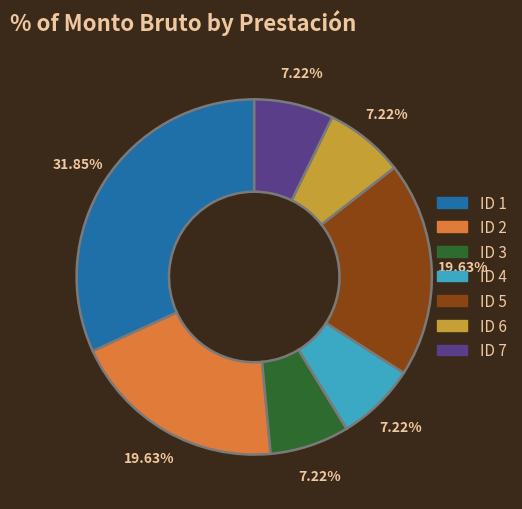

To the nearest percent, what is the average slice percentage?

14%